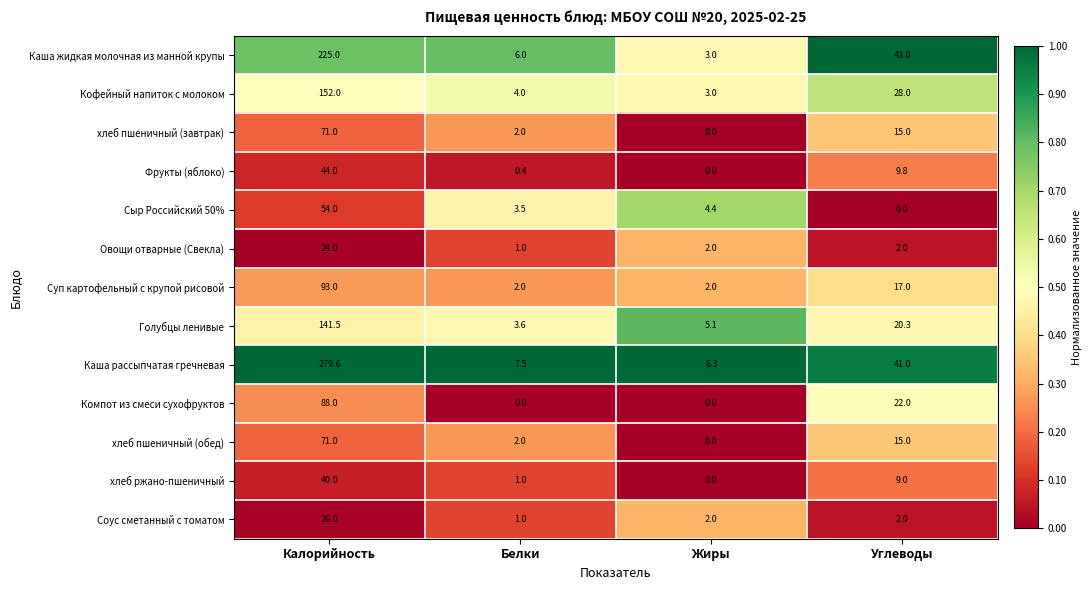

At which category is the sum across all series the highest?

Калорийность